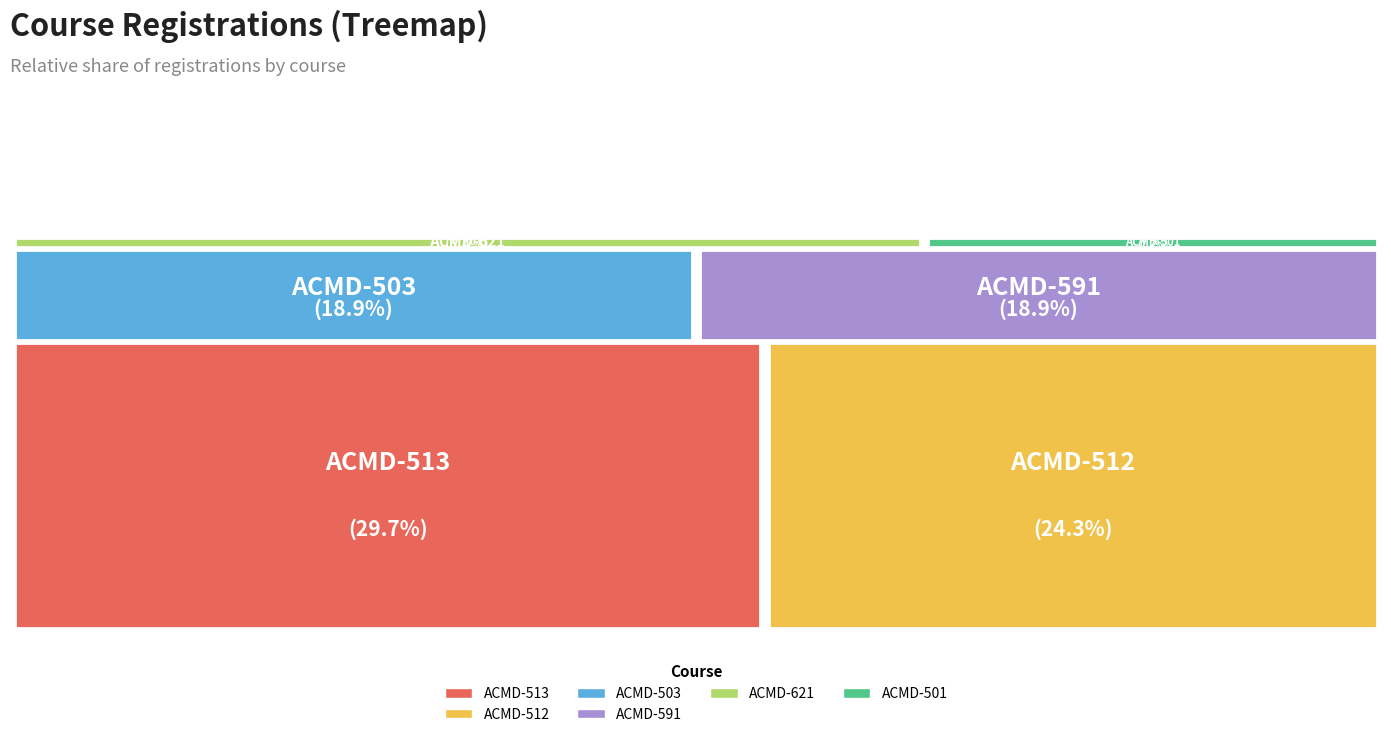

What percentage is the ACMD-621 slice, to the nearest percent?

5%